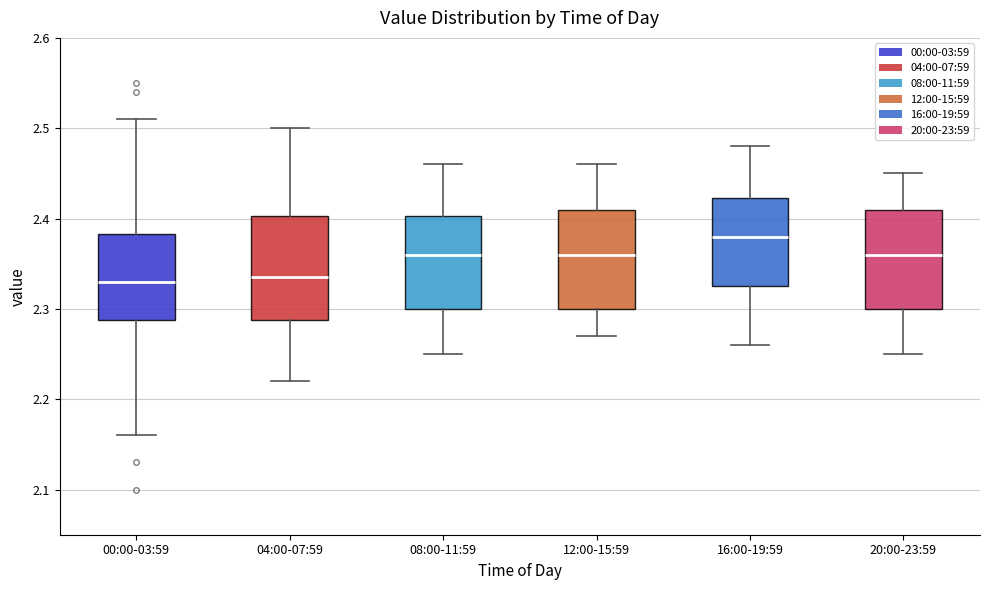

Where does the lower whisker of the box for 00:00-03:59 end on the y-axis? The values are not printed on the chart, so give them approximately, as read against the axis.

2.16